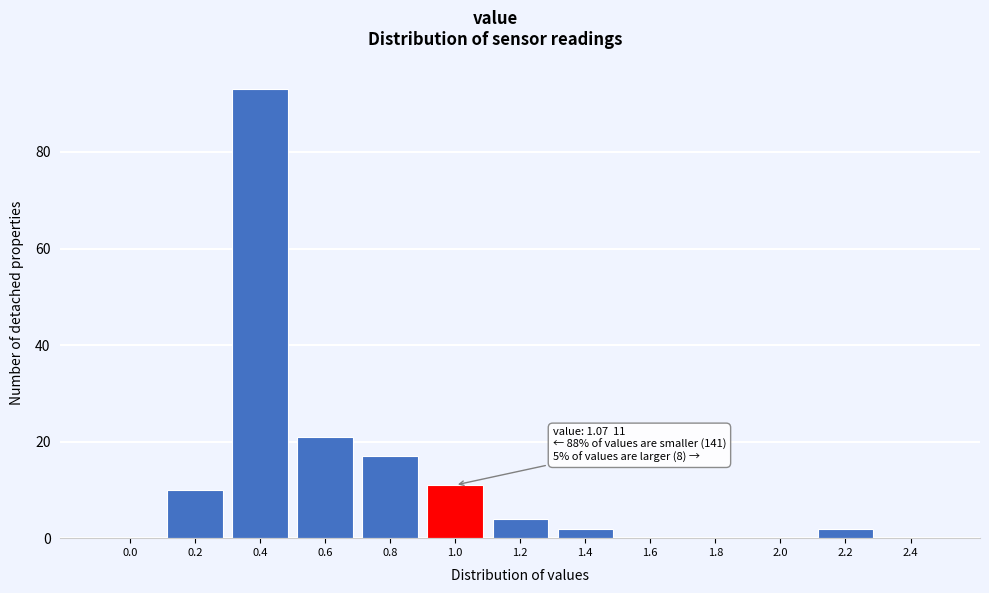

Reading right to left, what are all the values shown in this chart?

2.4=0	2.2=2	2.0=0	1.8=0	1.6=0	1.4=2	1.2=4	1.0=11	0.8=17	0.6=21	0.4=93	0.2=10	0.0=0